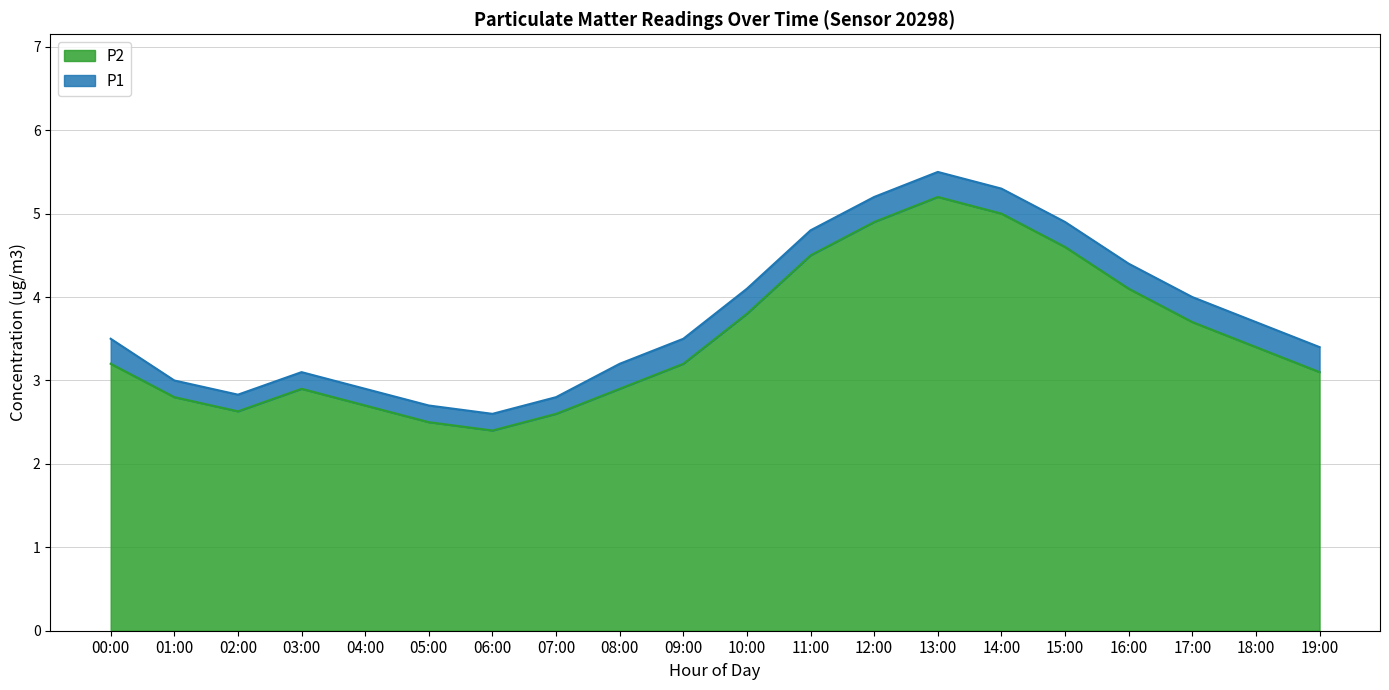

What is the total value across all series at 19:00?

3.4